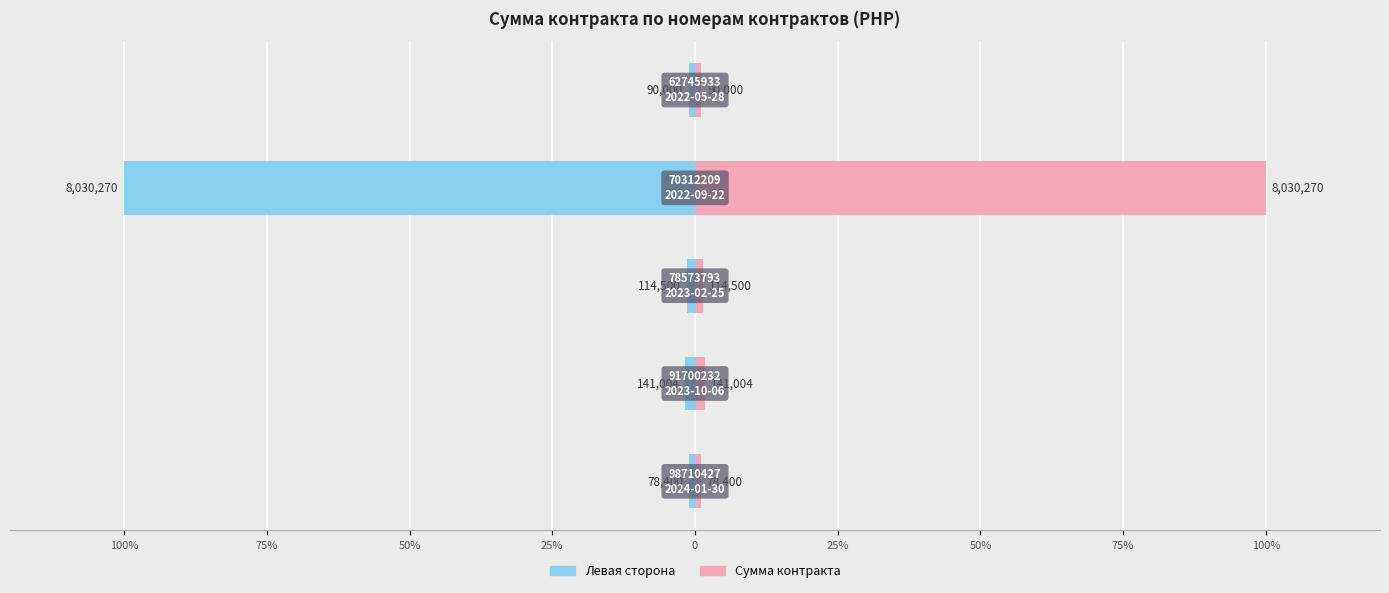

At 0, list the series in order from largest to smallest.

Сумма контракта (PHP), Номер контракта (лево)